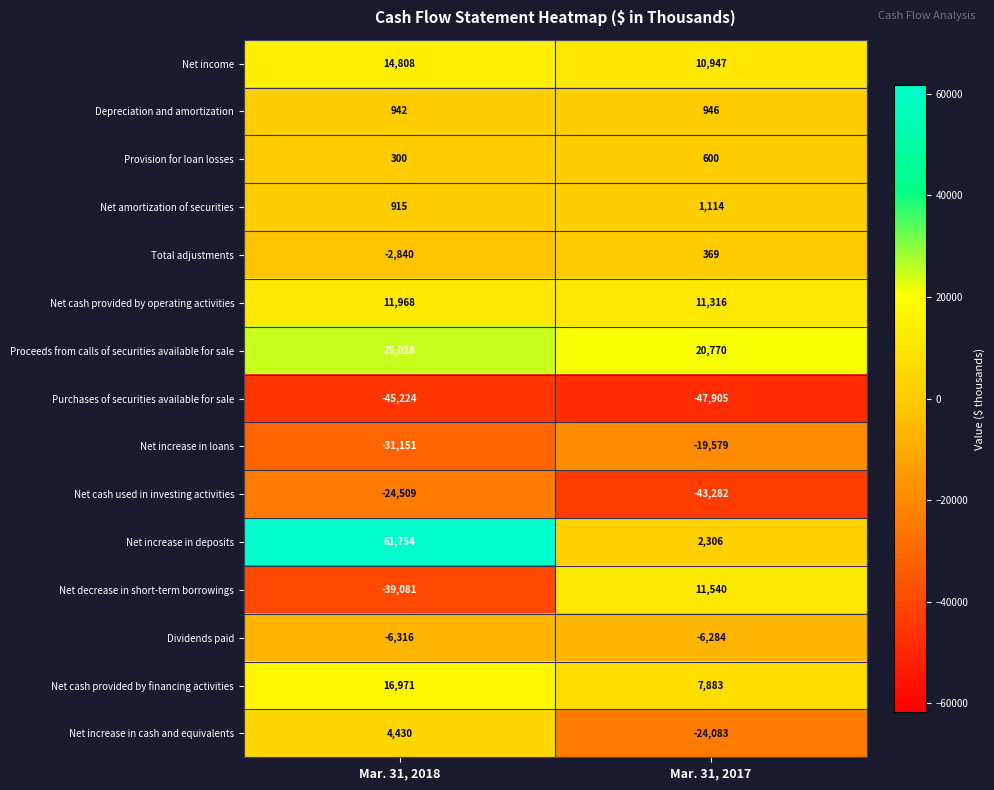

Rank the series by their maximum value, from highest to lowest.

Net increase in deposits, Proceeds from calls of securities available for sale, Net cash provided by financing activities, Net income, Net cash provided by operating activities, Net decrease in short-term borrowings, Net increase in cash and equivalents, Net amortization of securities, Depreciation and amortization, Provision for loan losses, Total adjustments, Dividends paid, Net increase in loans, Net cash used in investing activities, Purchases of securities available for sale